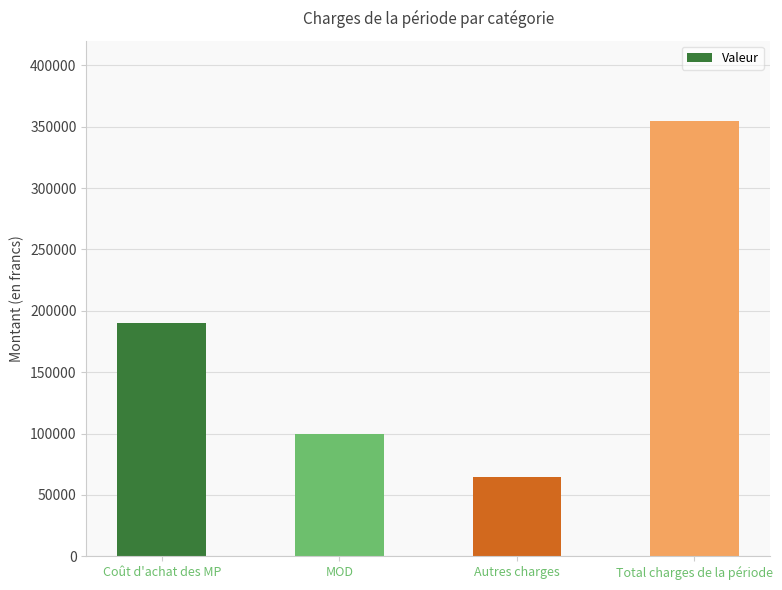

Which has a higher value, Coût d'achat des MP or Total charges de la période?

Total charges de la période